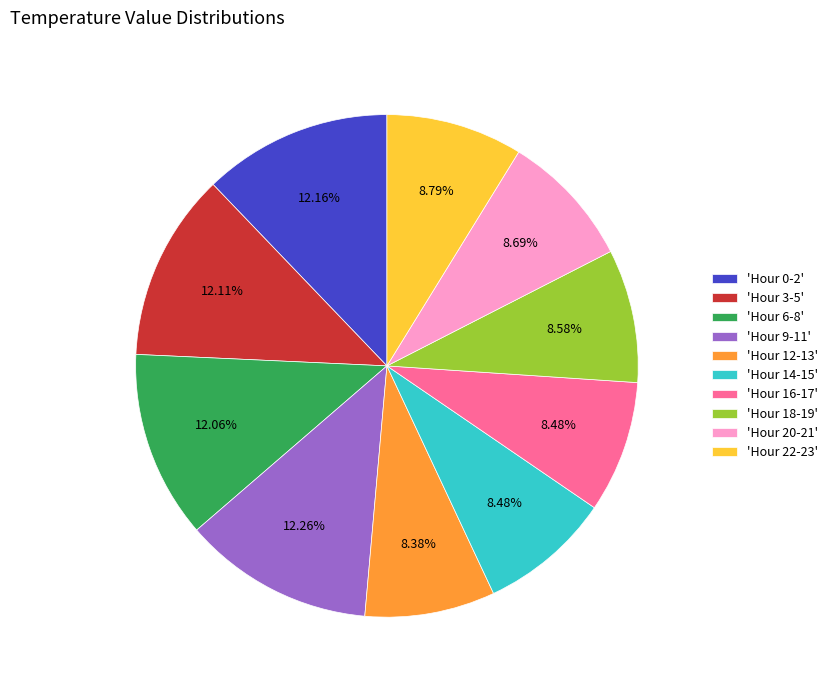

Does 'Hour 12-13' account for over 50% of the chart?

No